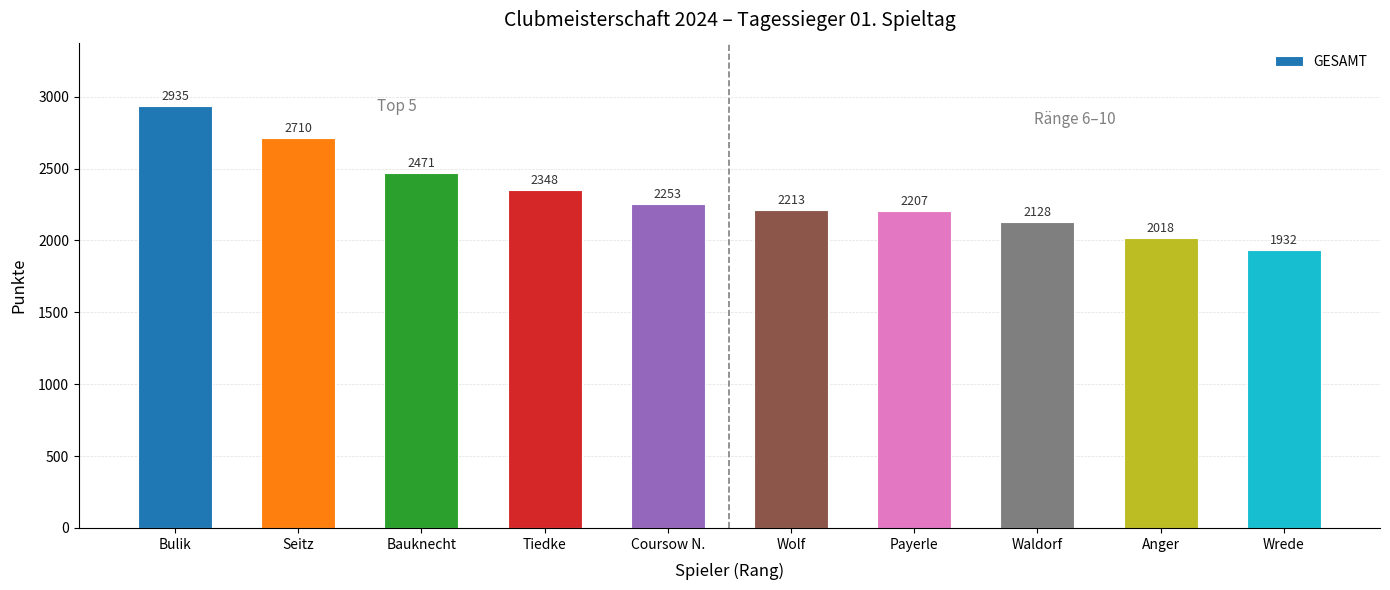

Rank the categories by value from highest to lowest.

Bulik, Seitz, Bauknecht, Tiedke, Coursow N., Wolf, Payerle, Waldorf, Anger, Wrede